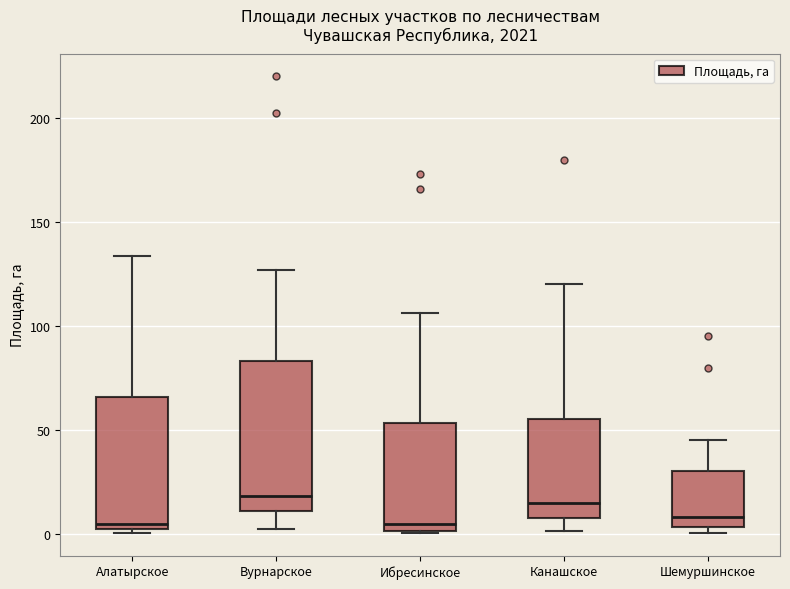

Reading left to right, transcribe this box plot: for each box, give where its median line is, the range the box spans, and where its two whiskers end, as read against the y-axis. The values are not printed on the chart, so give them approximately, as read against the axis.

Алатырское: median 5, box 0 to 65, whiskers 0 to 135
Вурнарское: median 20, box 10 to 85, whiskers 0 to 125
Ибресинское: median 5, box 0 to 55, whiskers 0 to 105
Канашское: median 15, box 10 to 55, whiskers 0 to 120
Шемуршинское: median 10, box 5 to 30, whiskers 0 to 45